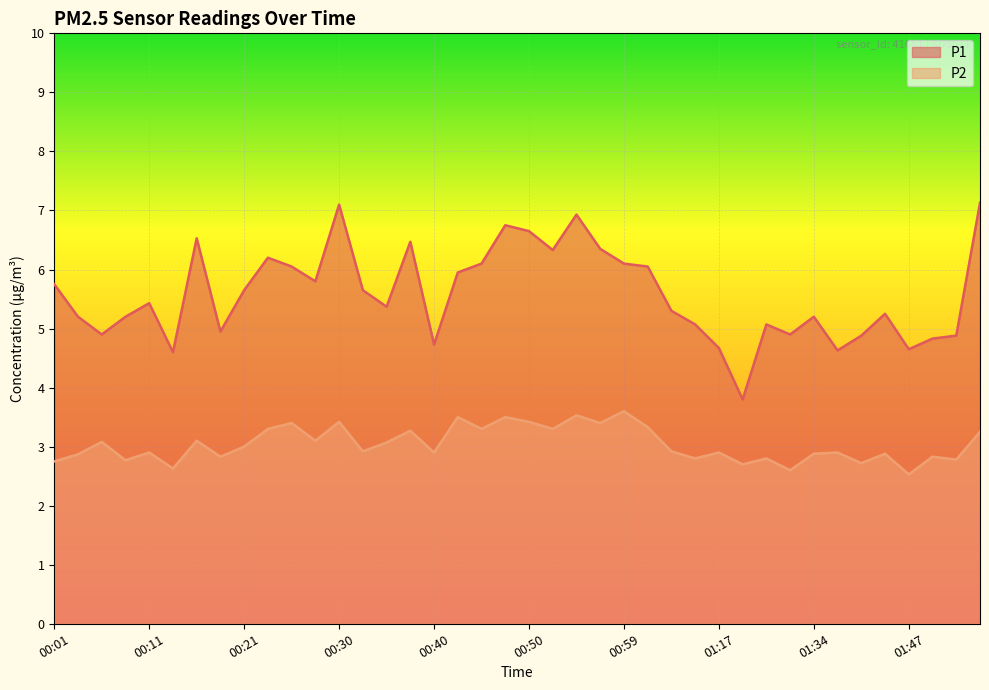

Is the value of P1 at 01:39 greater than the value of P2 at 00:18?

Yes